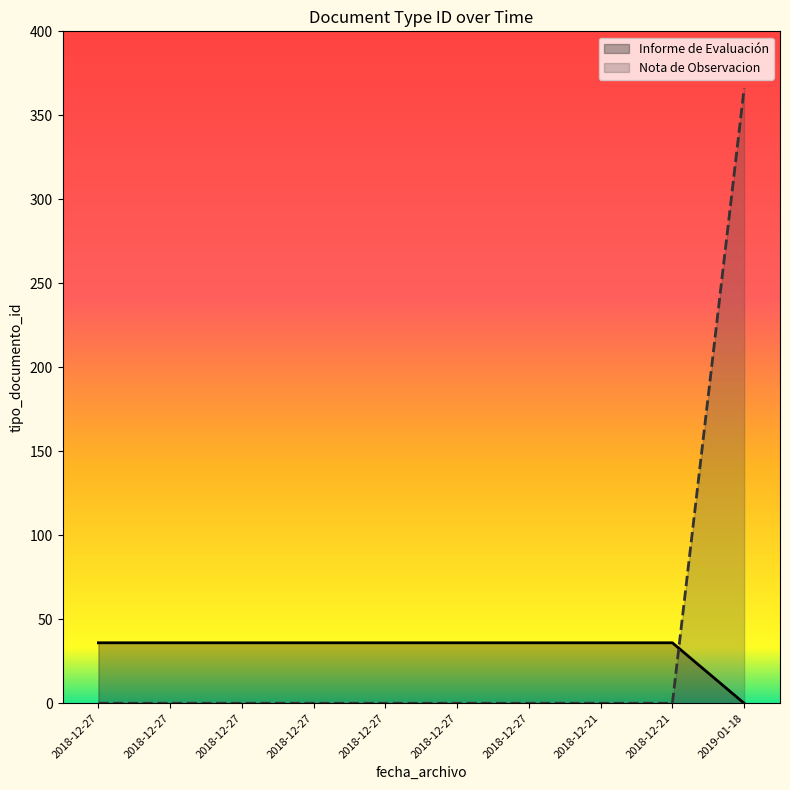

After their last crossing, which series has the higher values: Informe de Evaluación or Nota de Observacion?

Nota de Observacion